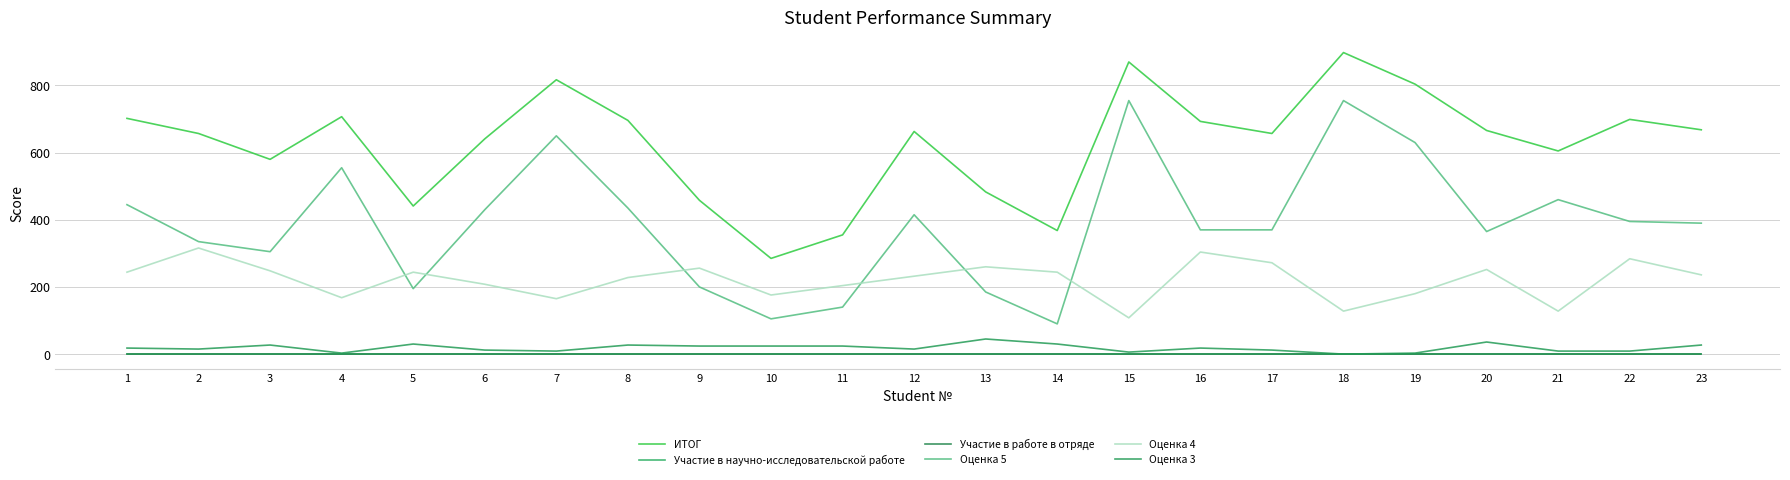

Reading left to right, list all the values displayed in this chart.

ИТОГ: 1=702	2=657	3=580	4=707	5=441	6=641	7=817	8=696	9=458	10=285	11=355	12=663	13=483	14=368	15=870	16=693	17=657	18=898	19=804	20=666	21=605	22=699	23=668
Участие в научно-исследовательской работе: 1=0	2=0	3=0	4=0	5=0	6=0	7=0	8=0	9=0	10=0	11=0	12=0	13=0	14=0	15=0	16=0	17=0	18=0	19=0	20=0	21=0	22=0	23=0
Участие в работе в отряде: 1=0	2=0	3=0	4=0	5=0	6=0	7=0	8=0	9=0	10=0	11=0	12=0	13=0	14=0	15=0	16=0	17=0	18=0	19=0	20=0	21=0	22=0	23=0
Оценка 5: 1=445	2=335	3=305	4=555	5=195	6=430	7=650	8=435	9=200	10=105	11=140	12=415	13=185	14=90	15=755	16=370	17=370	18=755	19=630	20=365	21=460	22=395	23=390
Оценка 4: 1=244	2=316	3=248	4=168	5=244	6=208	7=165	8=228	9=256	10=176	11=204	12=232	13=260	14=244	15=108	16=304	17=272	18=128	19=180	20=252	21=128	22=284	23=236
Оценка 3: 1=18	2=15	3=27	4=3	5=30	6=12	7=9	8=27	9=24	10=24	11=24	12=15	13=45	14=30	15=6	16=18	17=12	18=0	19=3	20=36	21=9	22=9	23=27